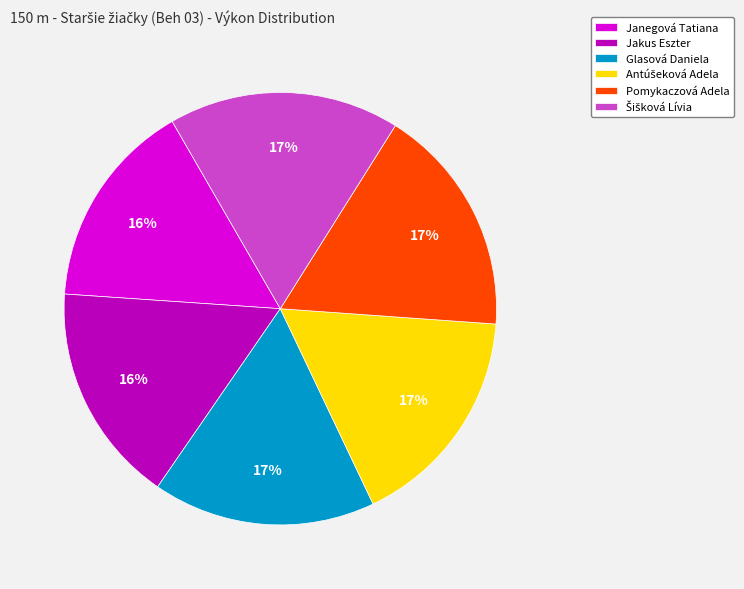

Is it true that Jakus Eszter is 8% of the pie?

False